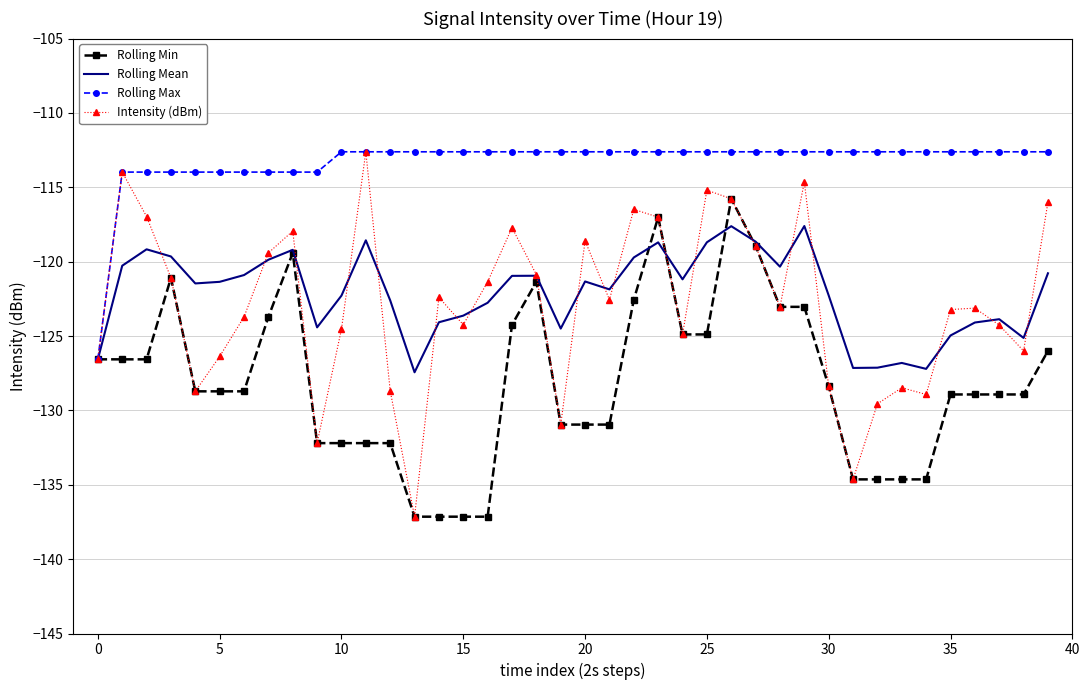

What is the minimum value shown in the chart?

-137.1